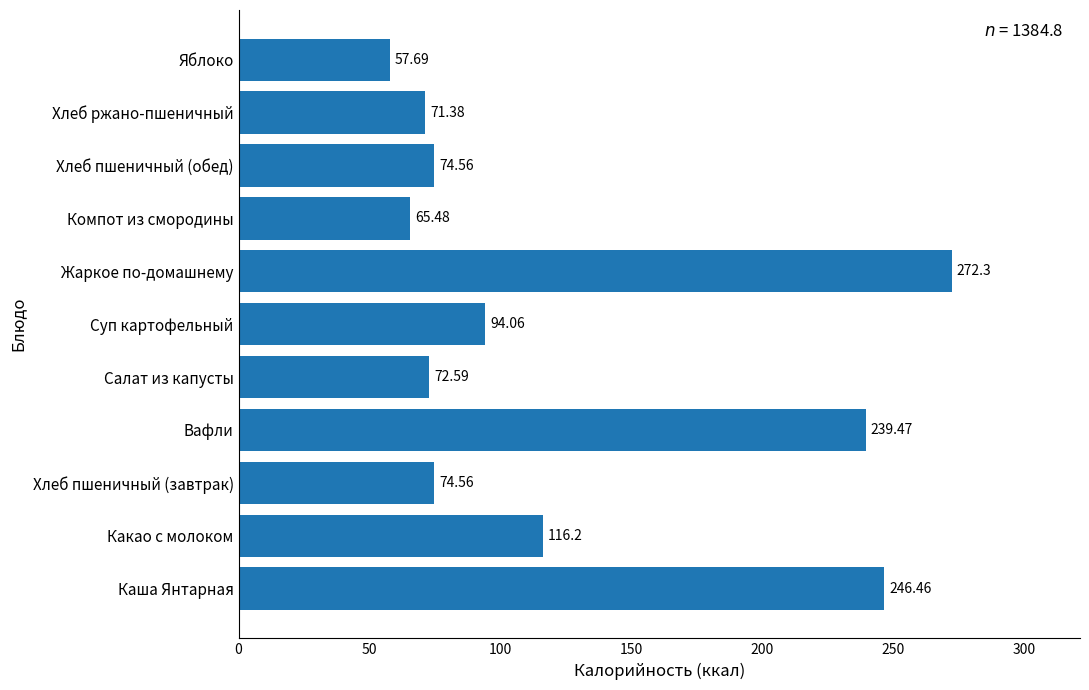

At which category does the chart reach its peak across all series?

Жаркое по-домашнему